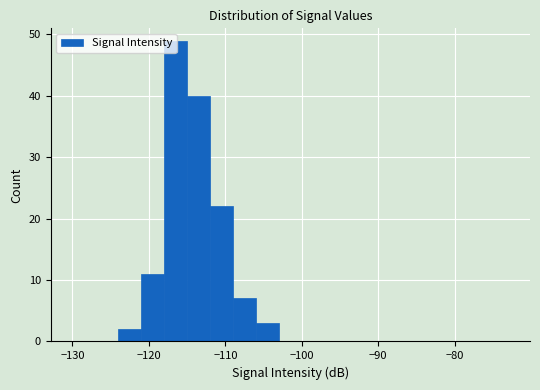

Around what value on the x-axis is the tallest bar? Give the approximate position of its centre, as read against the axis.

-116